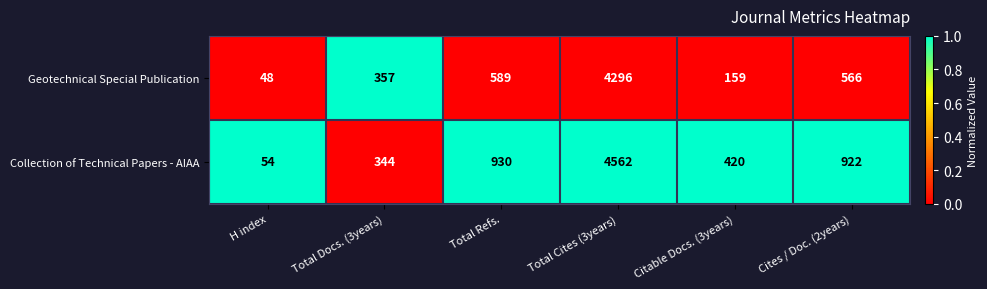

What is the sum of the Geotechnical Special Publication values at H index and Cites / Doc. (2years)?

614